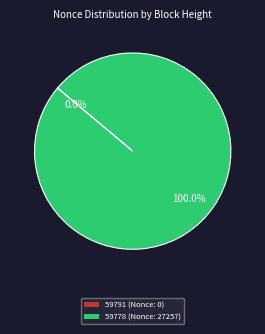

Which category has the biggest portion of the pie?

59778 (Nonce: 27257)